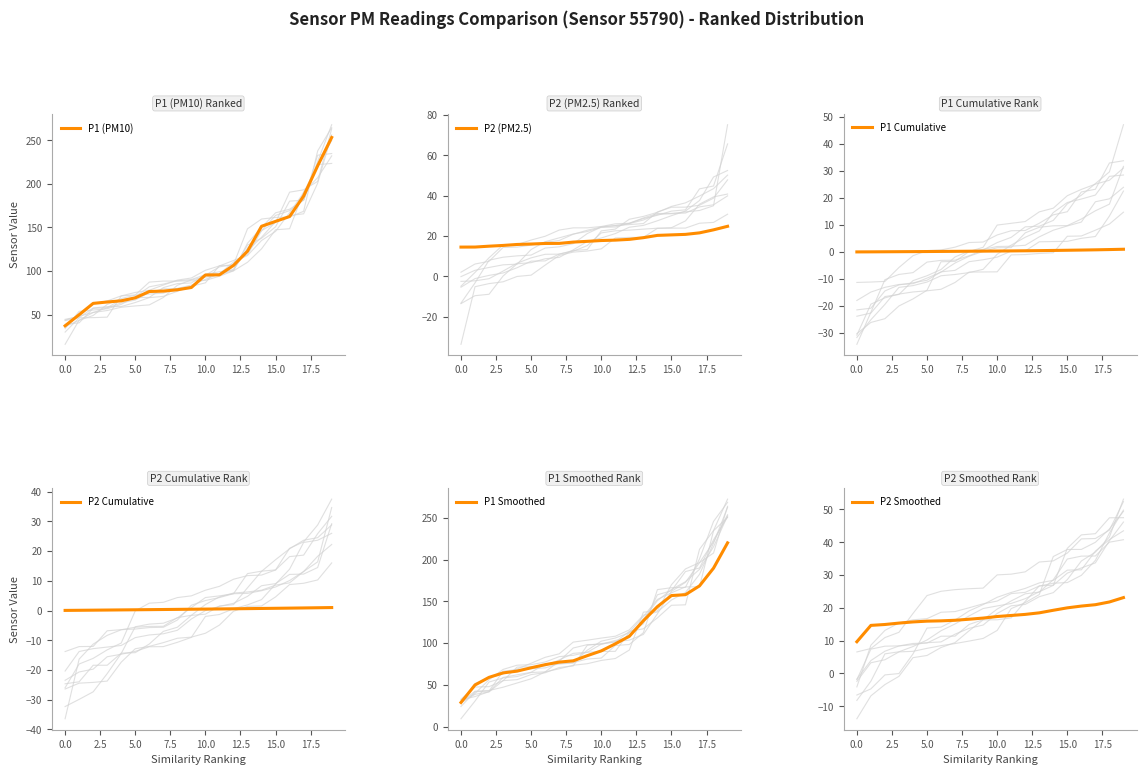

What is the minimum value for P1 (PM10)?

37.1